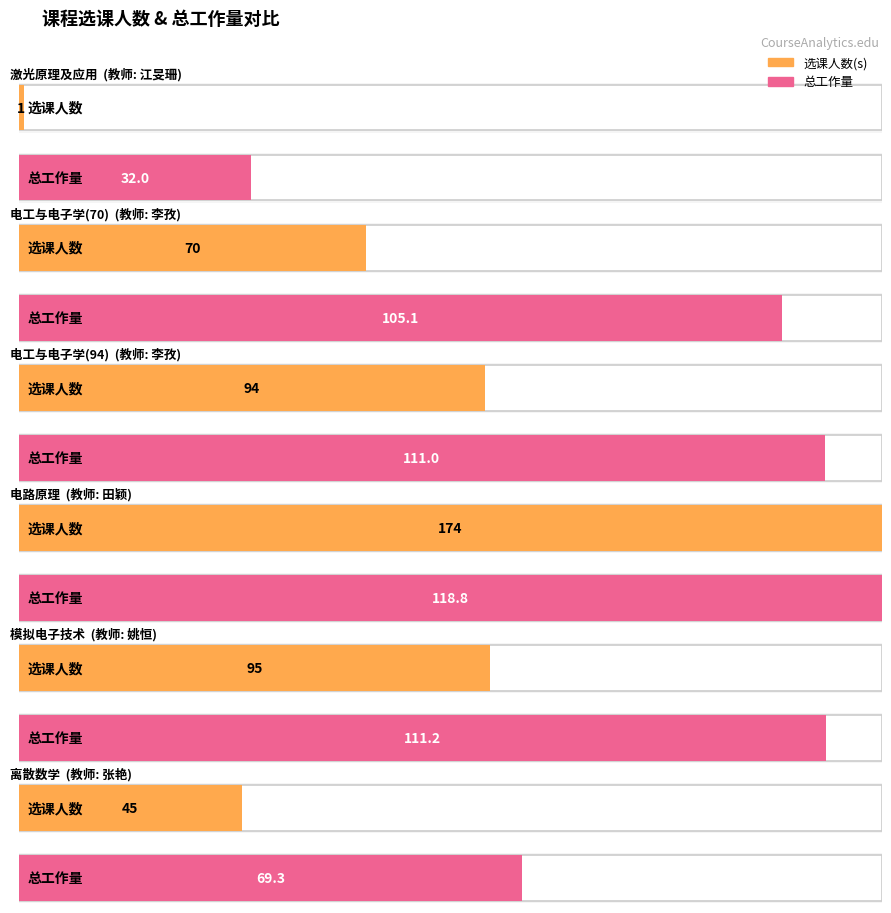

List the labels in order of 选课人数(s) value, largest first.

3, 4, 2, 1, 5, 0